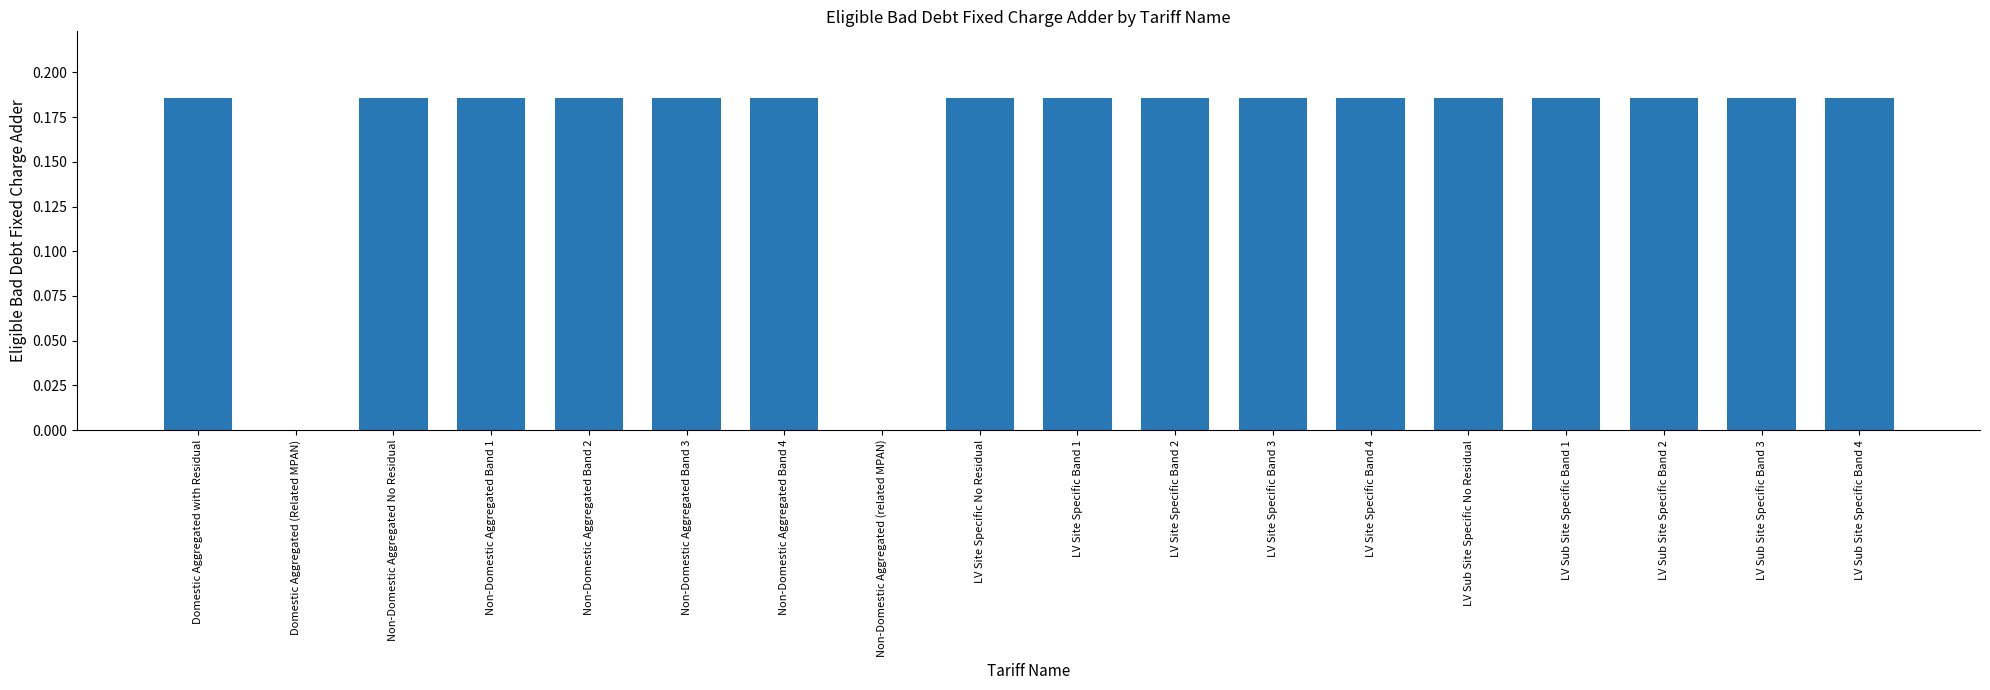

Are the bars horizontal?

No